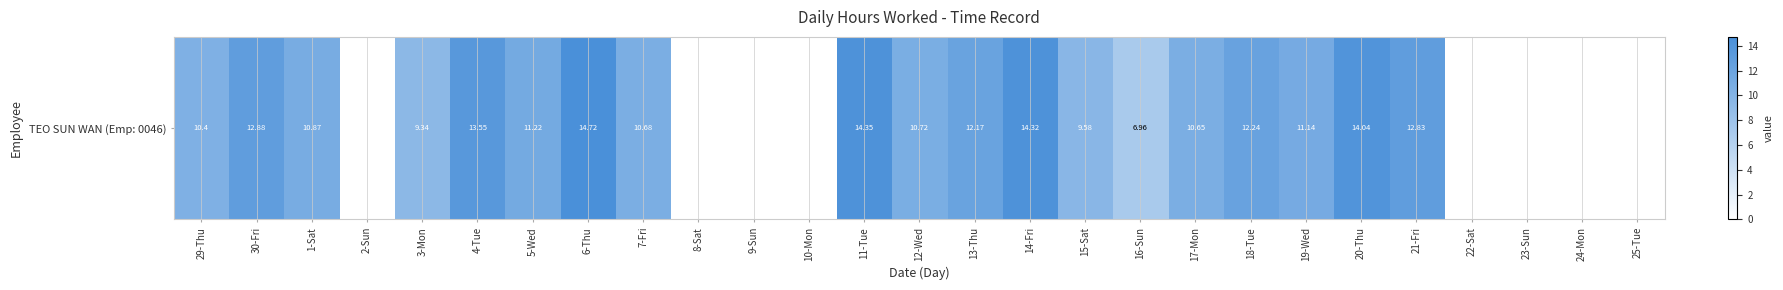

The value at 4-Tue is 13.6. True or false?

True